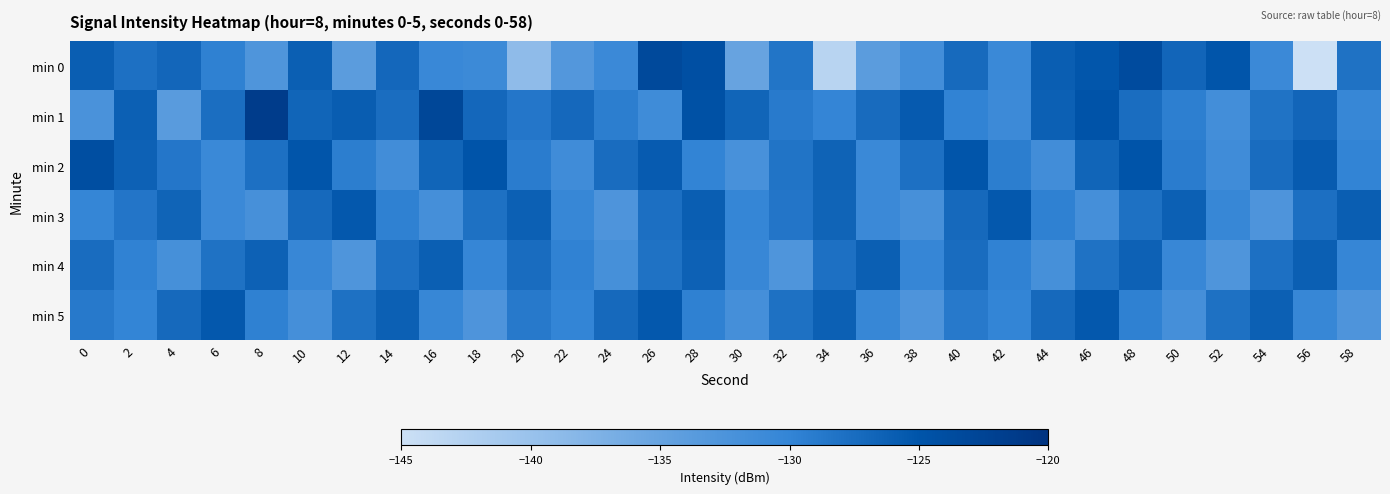

What is the spread (max minus min) of values at 38?

7.0